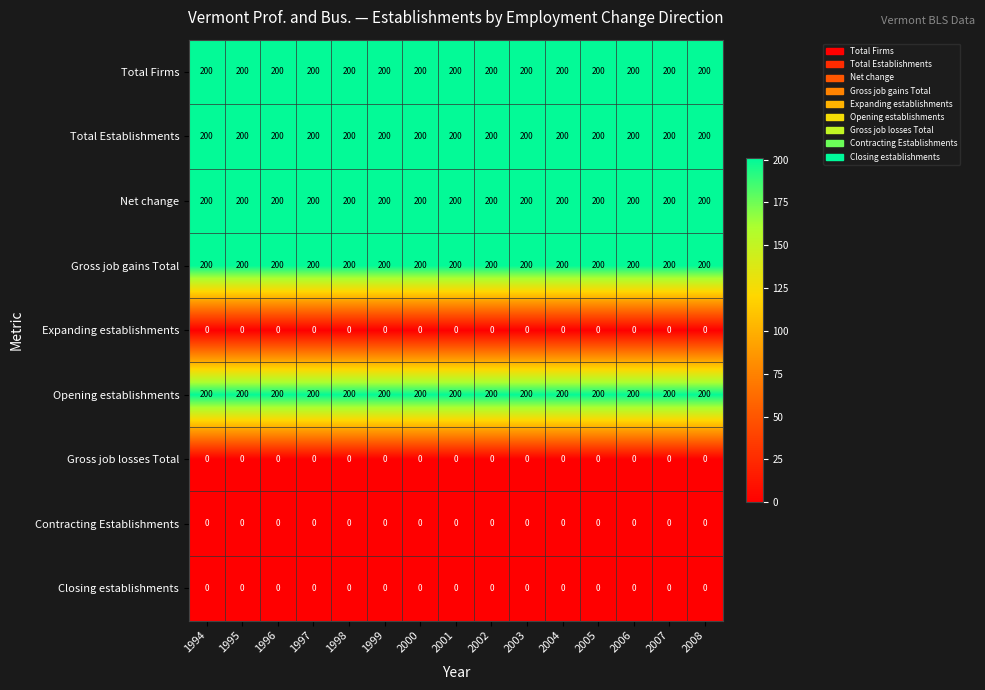

What is the lowest value of the Gross job gains Total series?

200